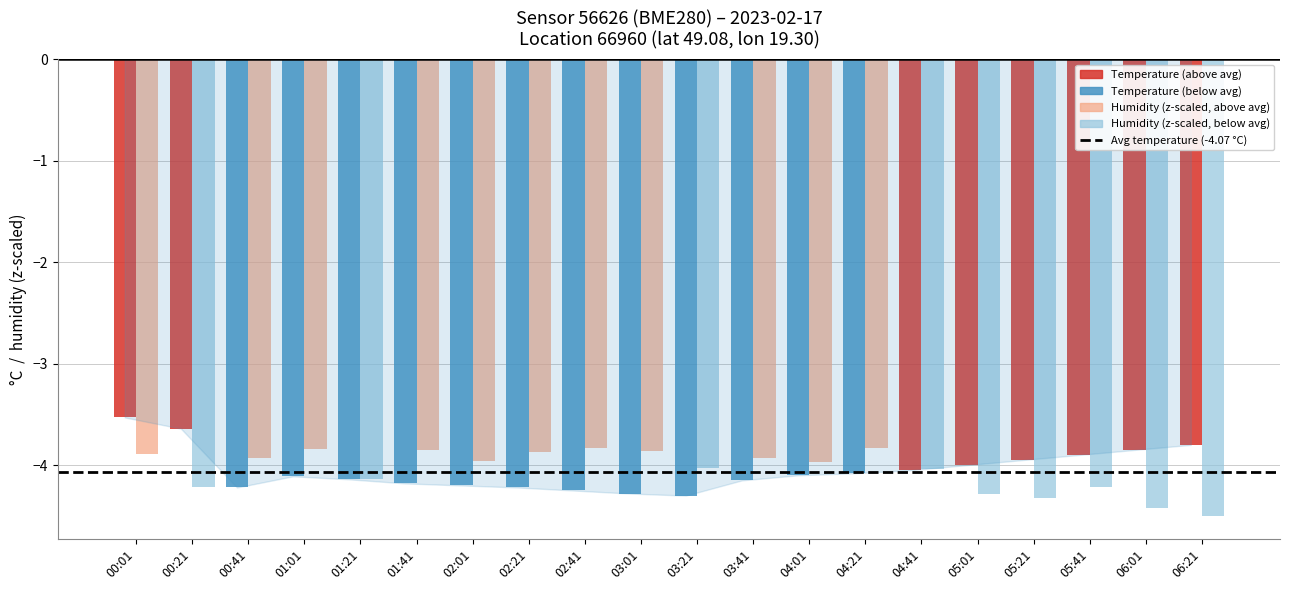

What is the smallest value displayed?

-4.5